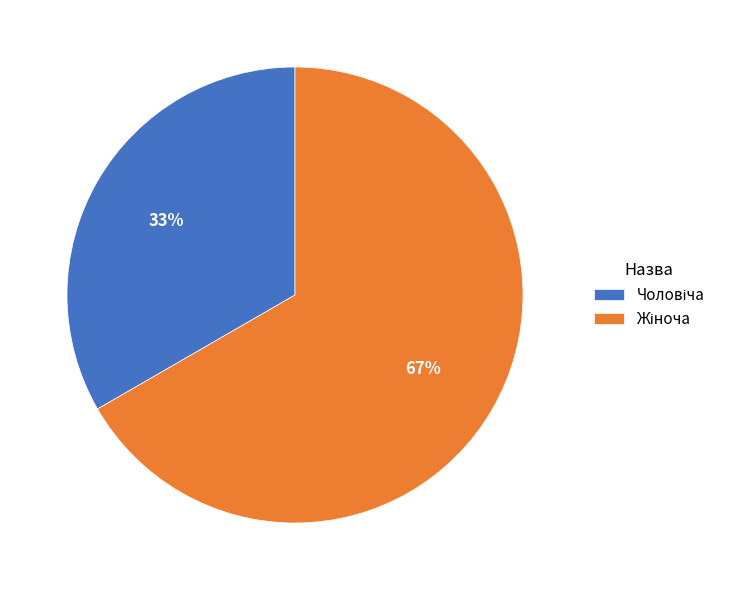

Does any single category account for the majority?

Yes